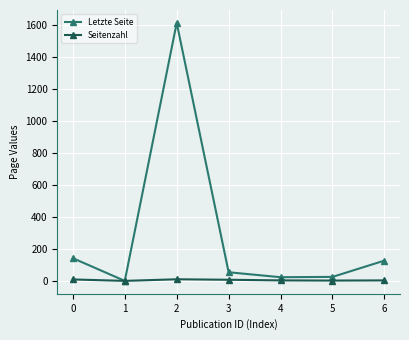

At which category does Letzte Seite reach its first local valley?

1